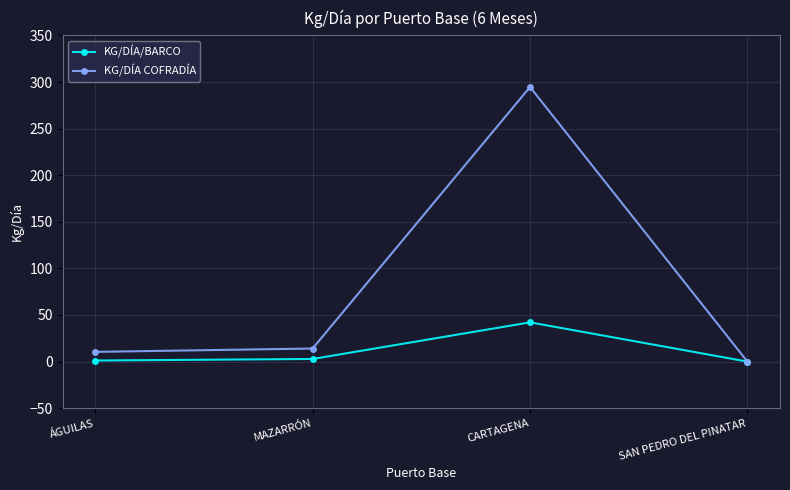

What are all the series names shown in the legend?

KG/DÍA/BARCO, KG/DÍA COFRADÍA